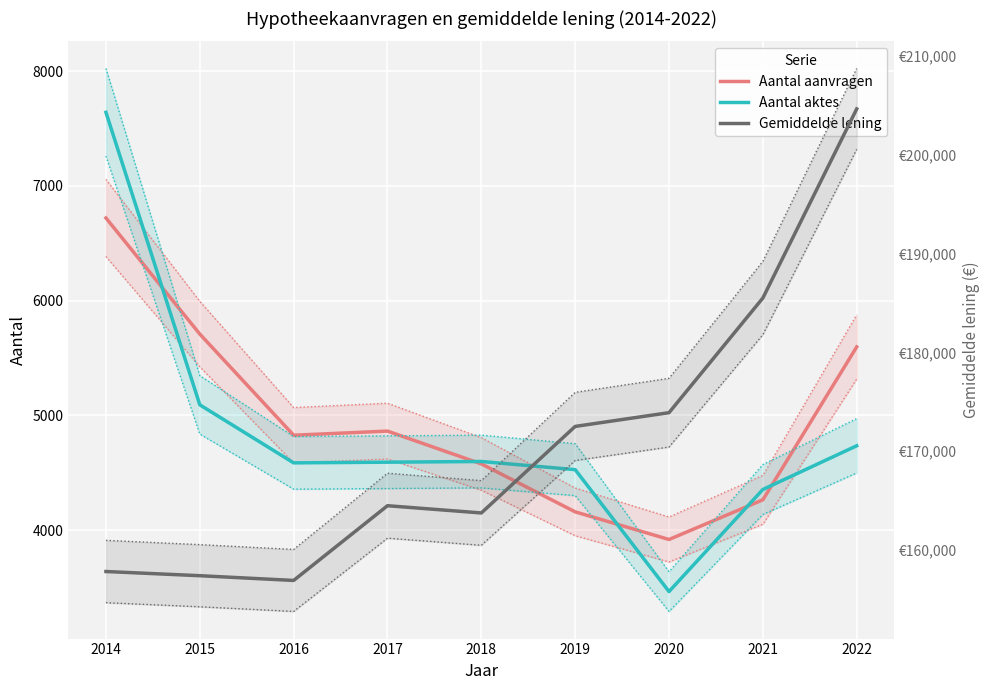

What is the difference between the second highest and second lowest values in the Aantal aanvragen series?

1550.0